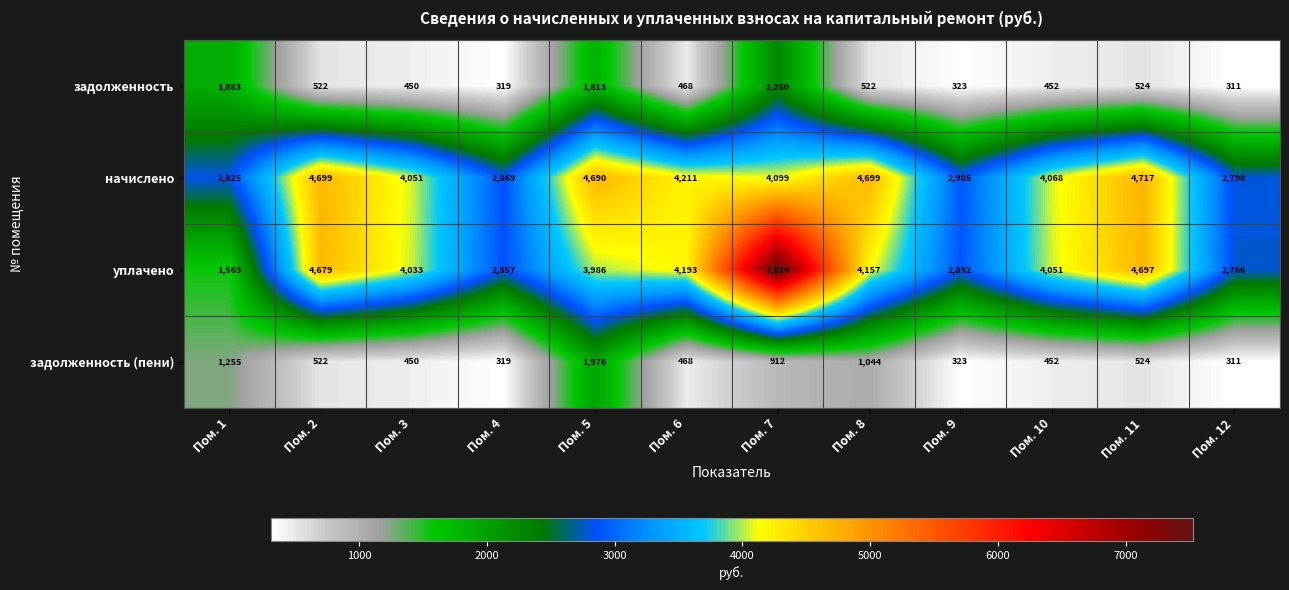

Rank the series by their maximum value, from lowest to highest.

задолженность (пени), задолженность, начислено, уплачено